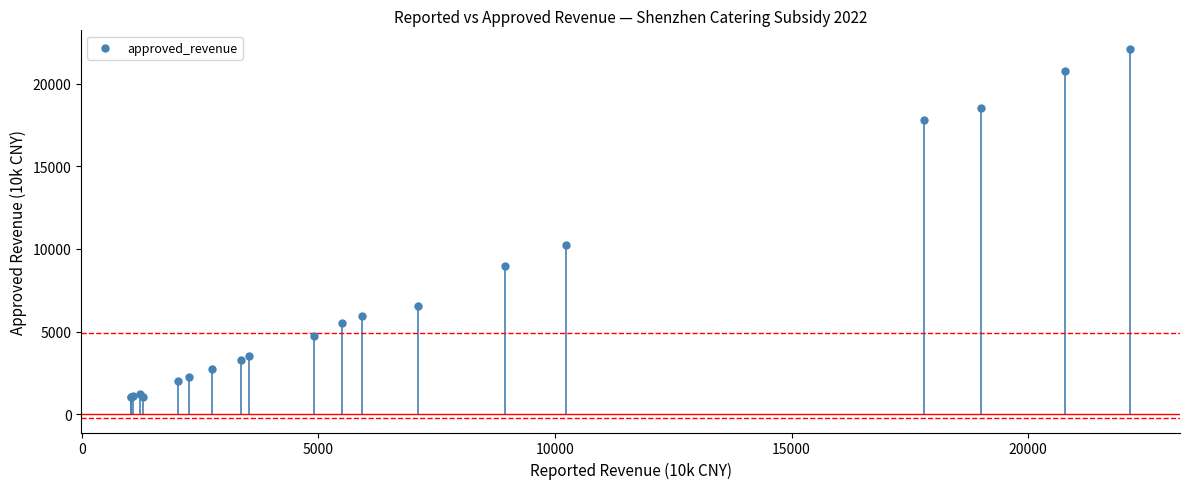

What Y value in the scatter plot is closest to 11584?

10237.6